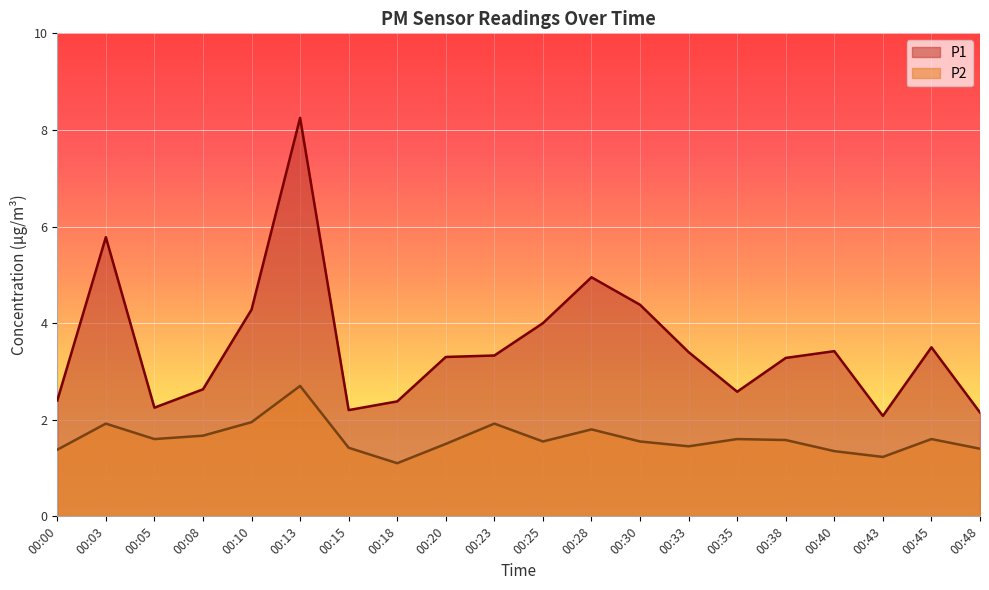

Is it true that P2 equals 1.7 at 00:18?

False